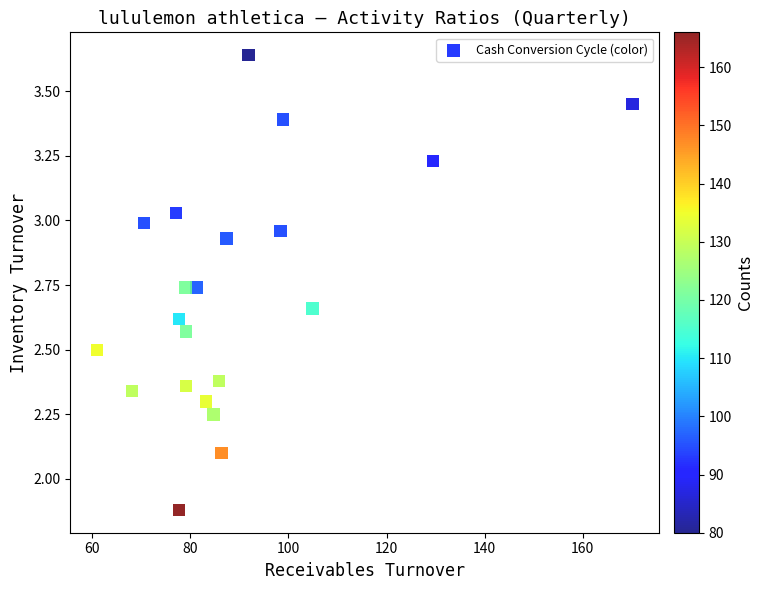

What Y value in the scatter plot is closest to 2?

2.1